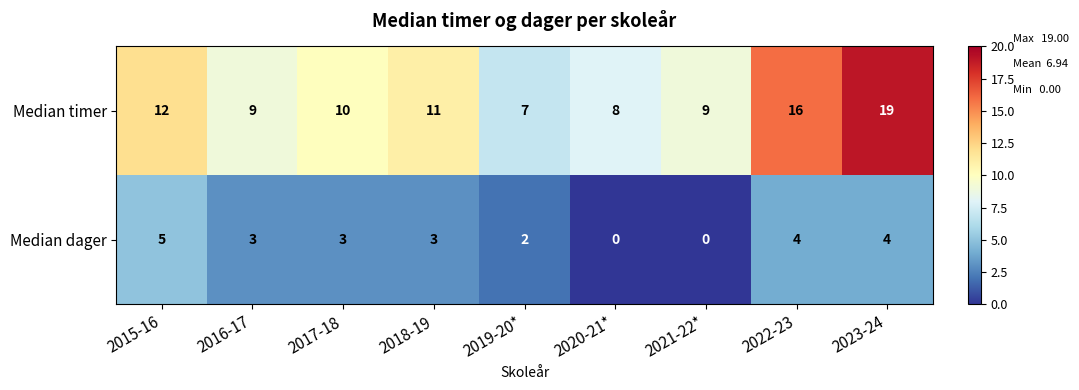

What is the greatest value displayed?

19